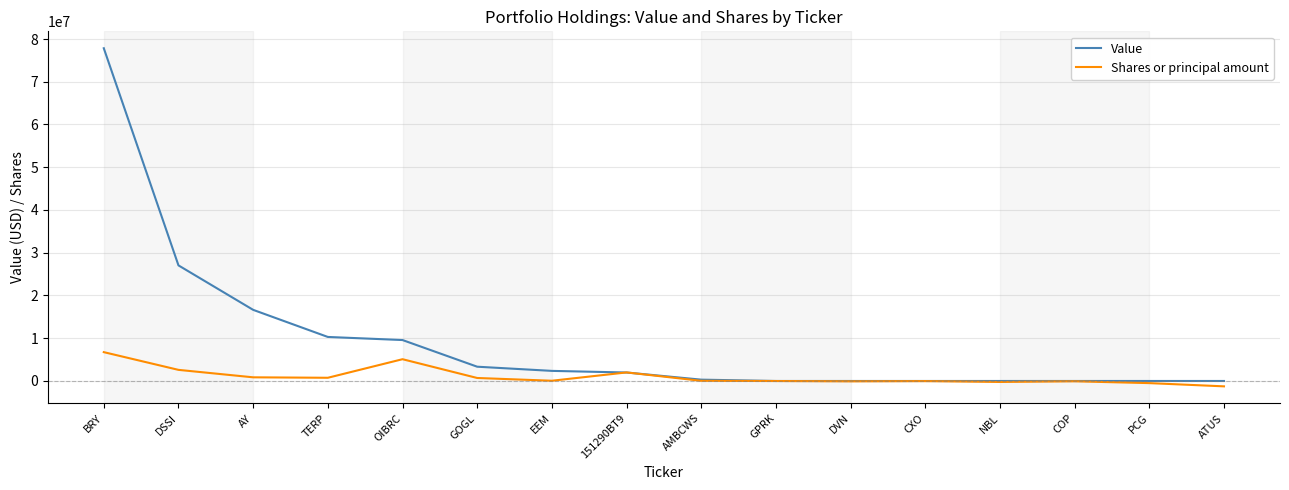

The value of Shares or principal amount at GOGL is 700000. True or false?

True